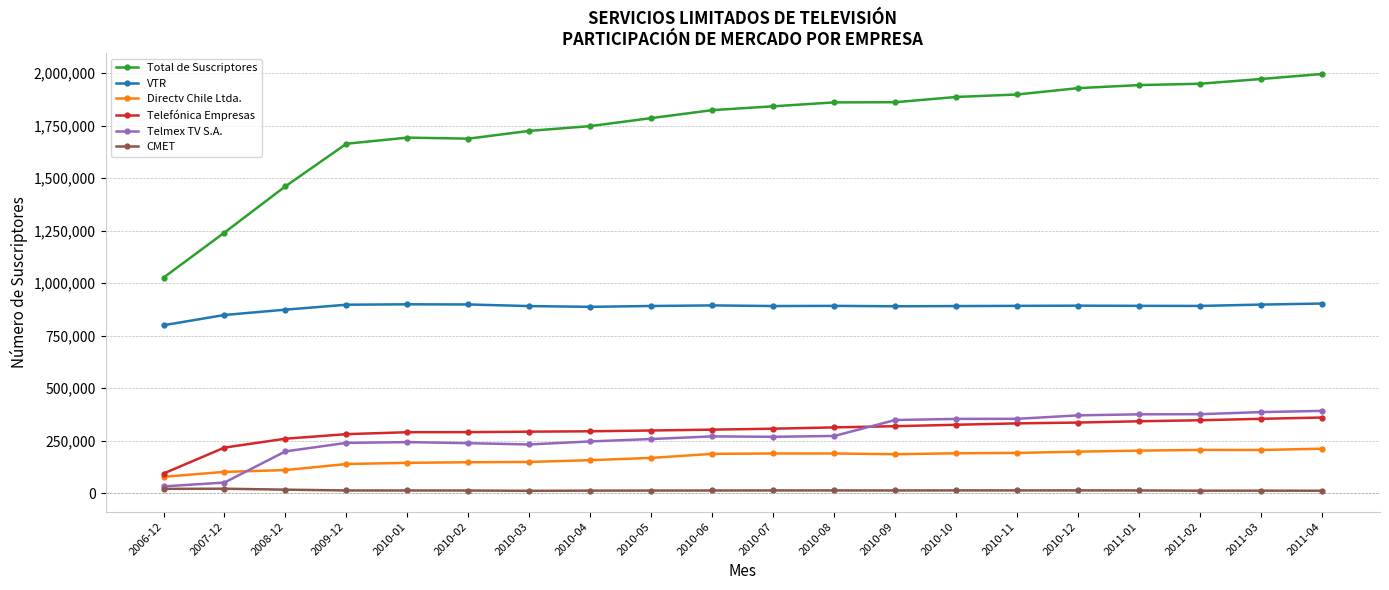

Is this an area chart (filled region under the line)?

No